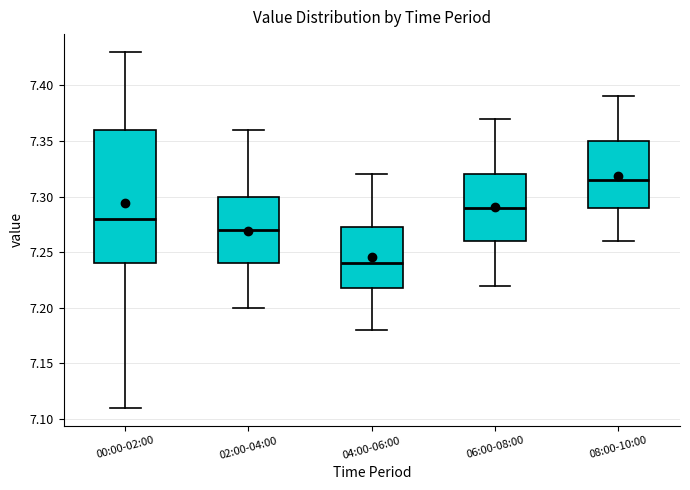

Comparing the boxes themselves (not the whiskers), which one is the tallest?

00:00-02:00